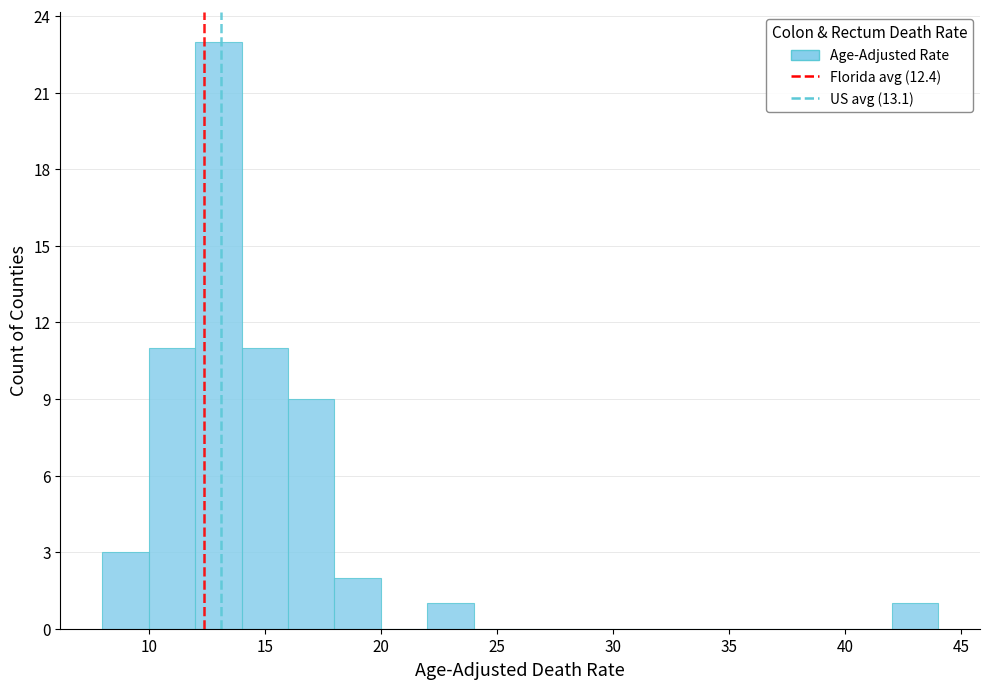

Over which range of the x-axis is the bar tallest?

12 to 14